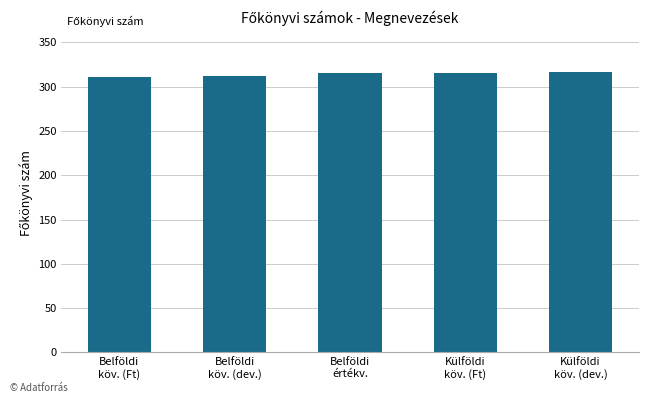

What is the smallest value displayed?

311